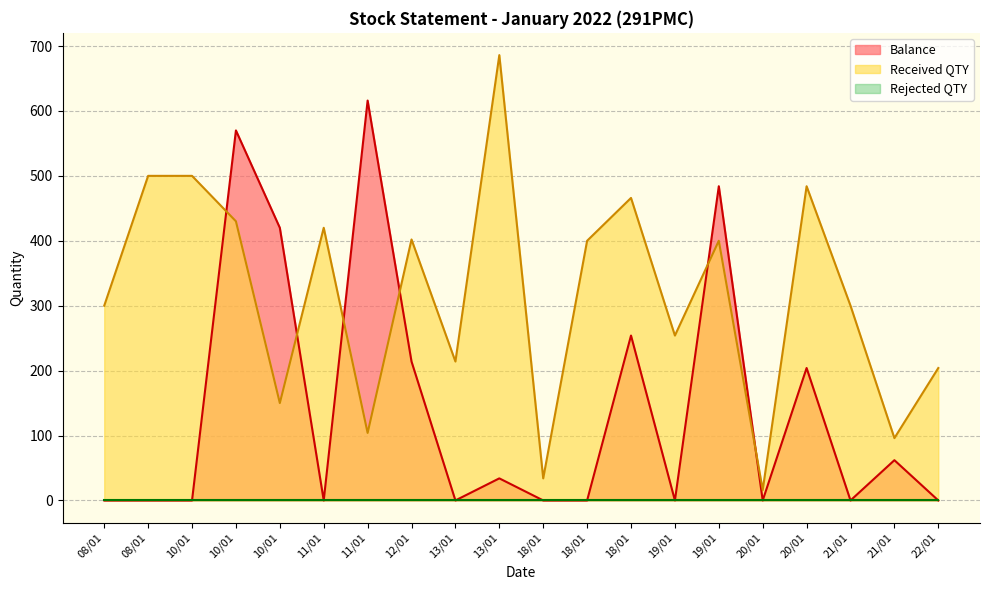

Is it true that Balance equals 43 at 12/01?

False